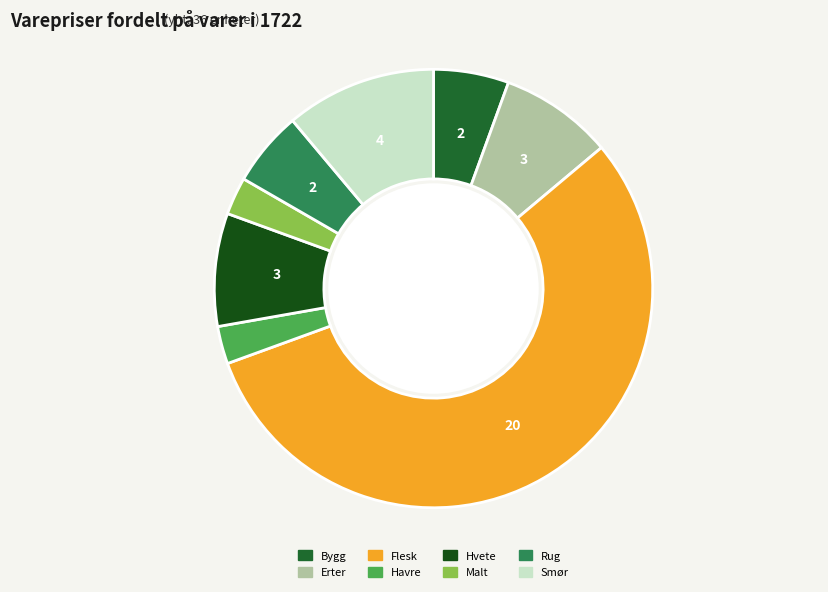

To the nearest percent, what is the average slice percentage?

12%